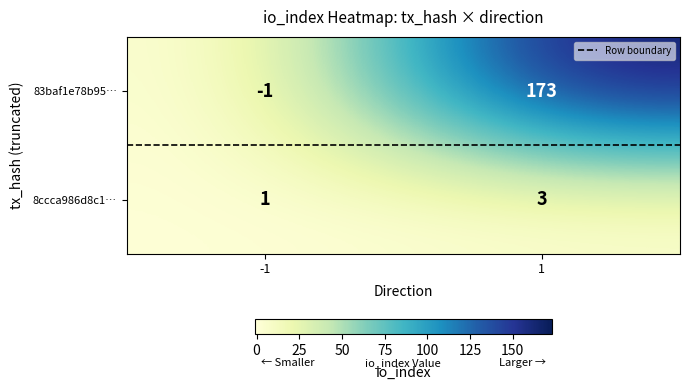

What is the maximum value shown in the chart?

173